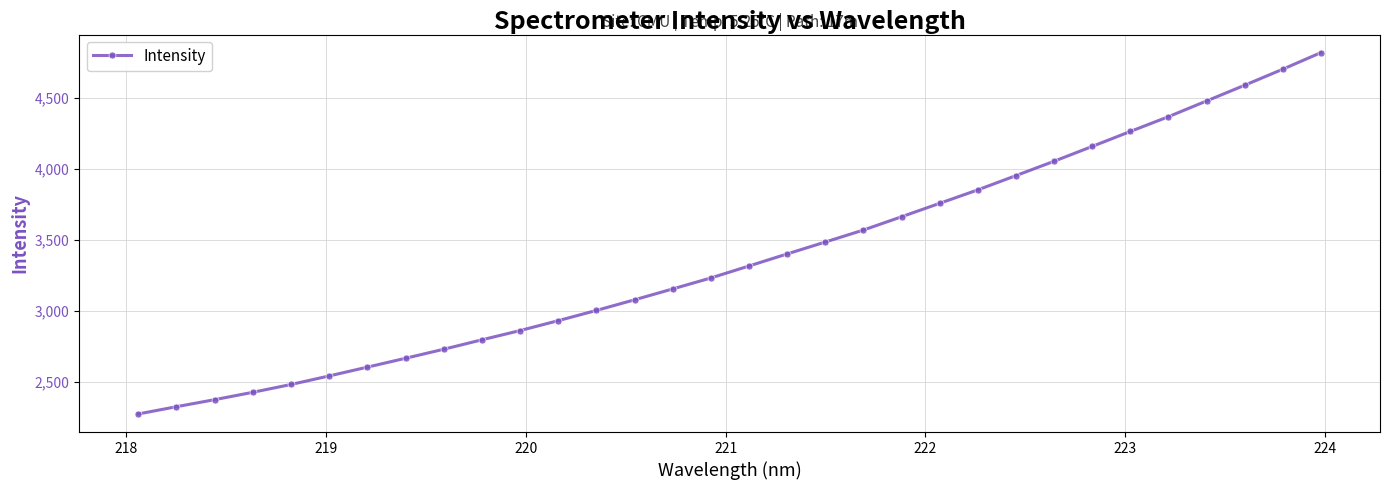

What is the value of the 8th point from the left?

2664.5